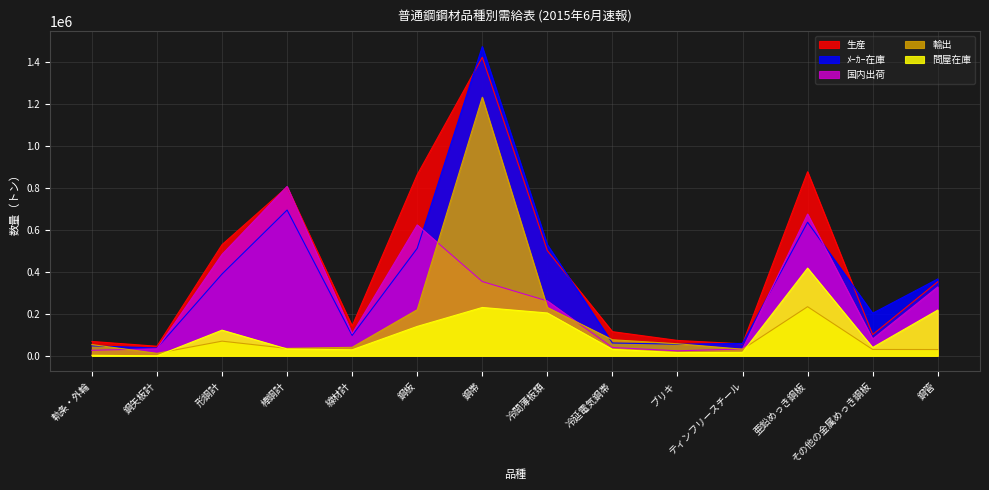

What is the label of the 10th point from the right?

線材計